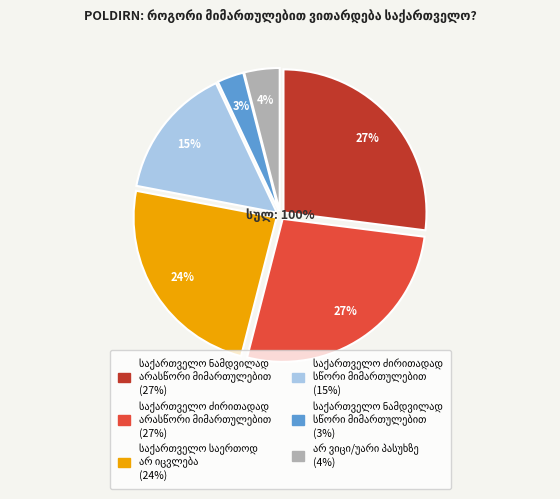

To the nearest percent, what is the average slice percentage?

17%